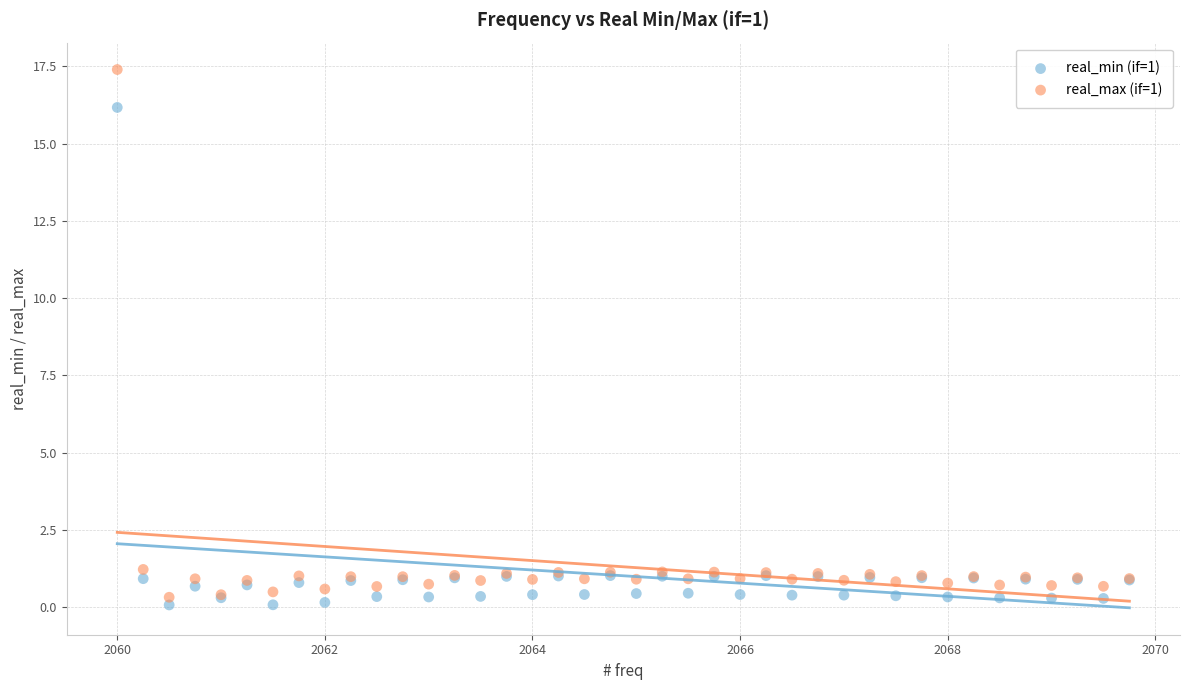

Which series has the widest spread of Y values?

real_max (if=1)